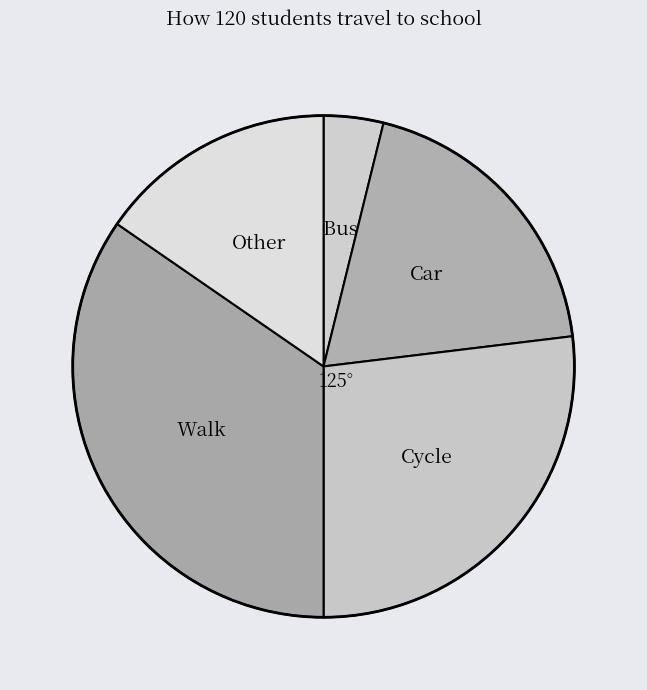

Is the sum of Bus and Cycle greater than half?

No